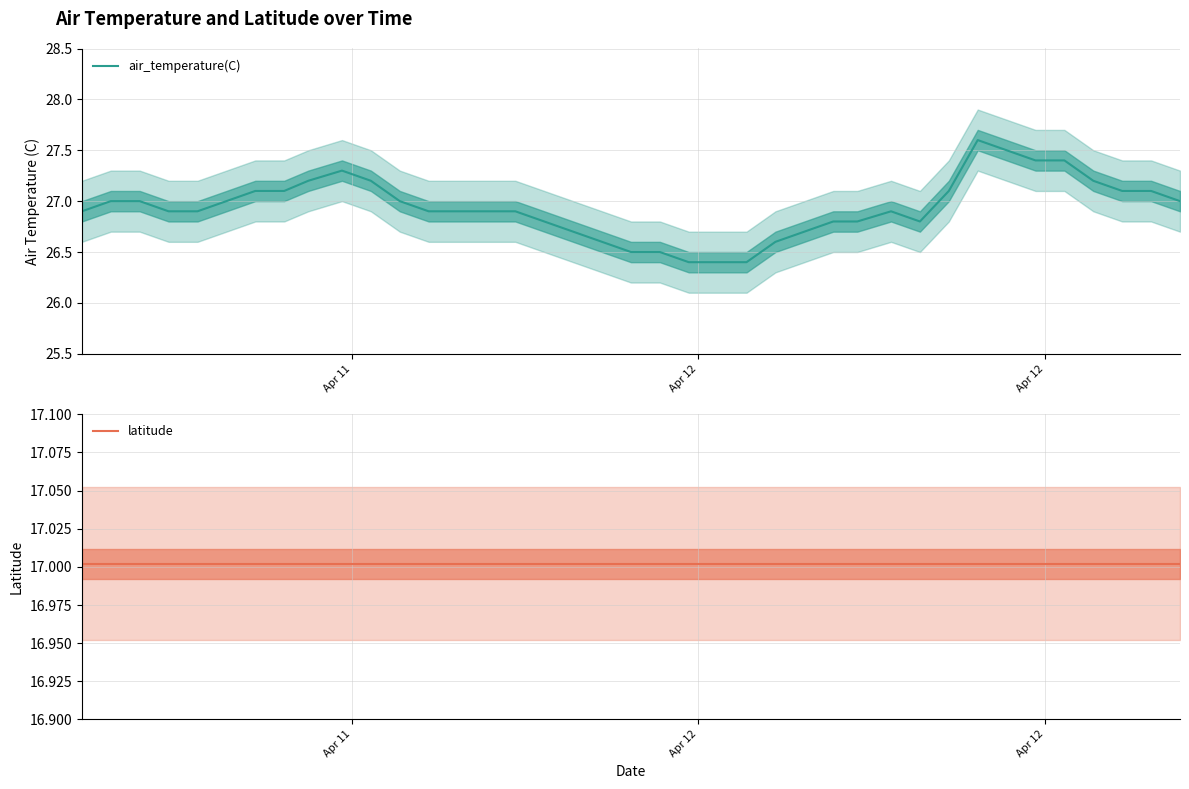

What is the maximum value for air_temperature(C)?

27.6